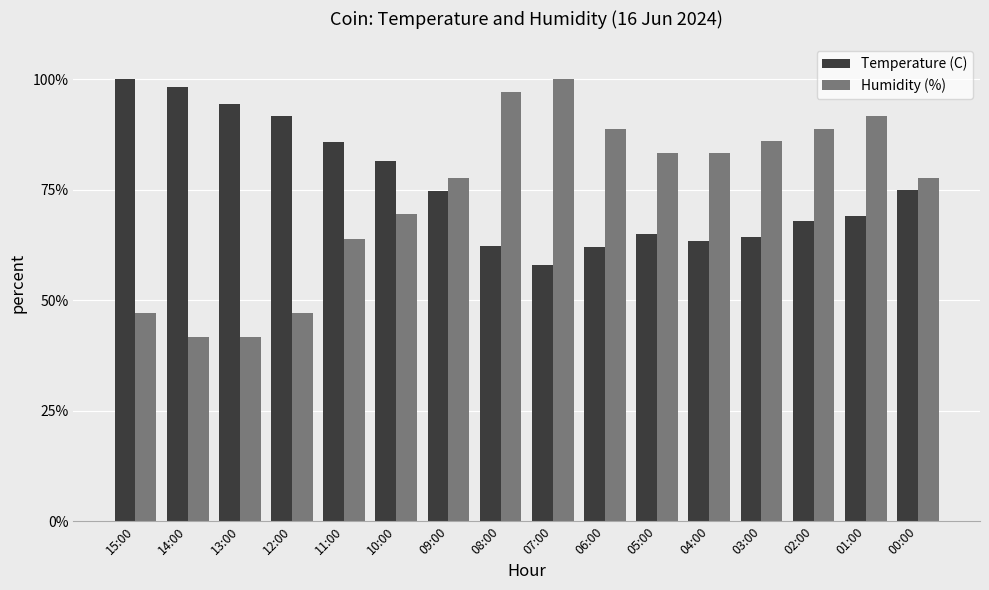

What is the sum of all Temperature (C) values?

1213.8